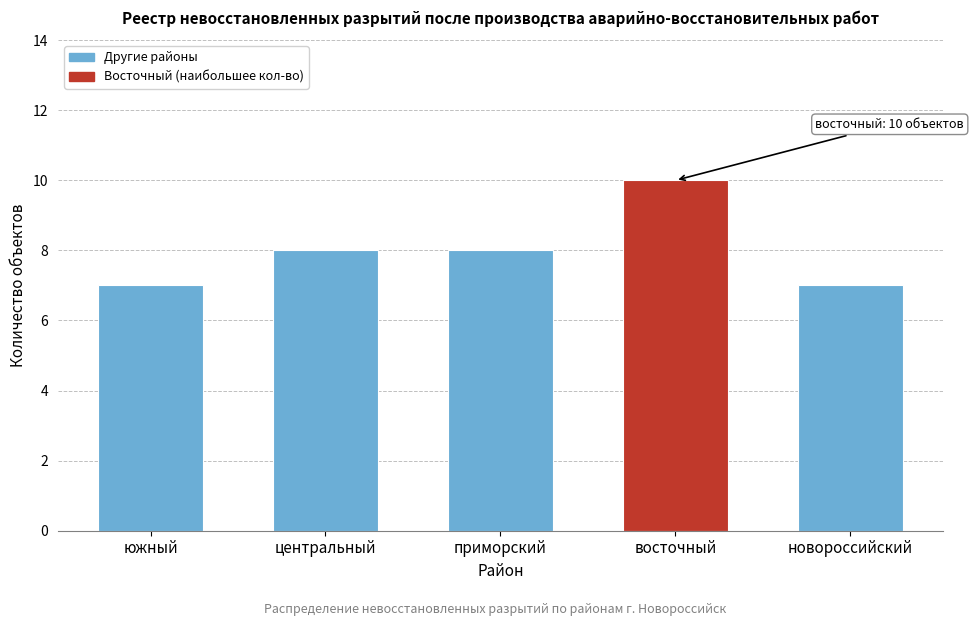

Reading left to right, transcribe all the data shown in this chart.

7	8	8	10	7